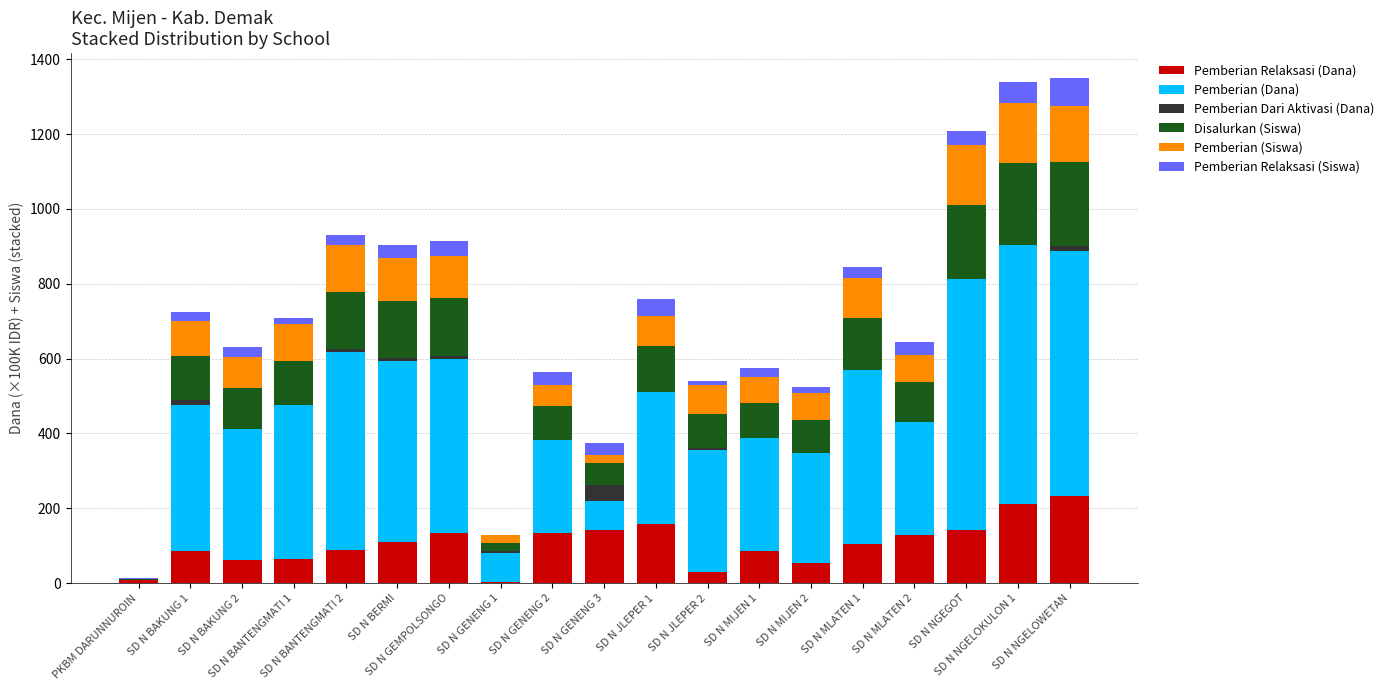

What is the maximum value for Pemberian Relaksasi (Dana)?

234.0